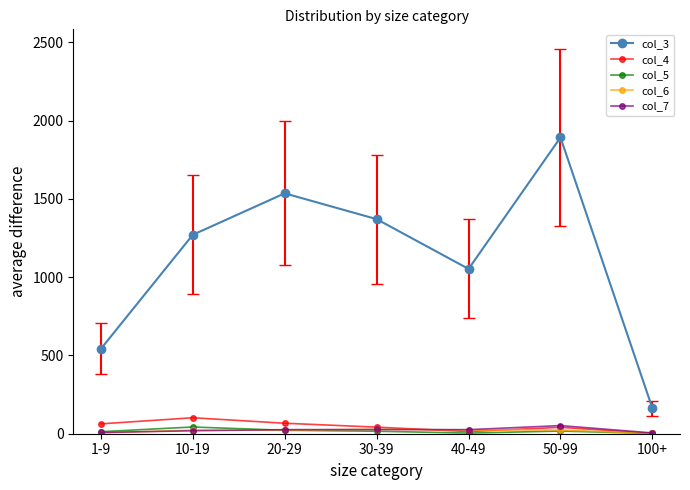

At how many categories does at least one series exceed 1199?

4